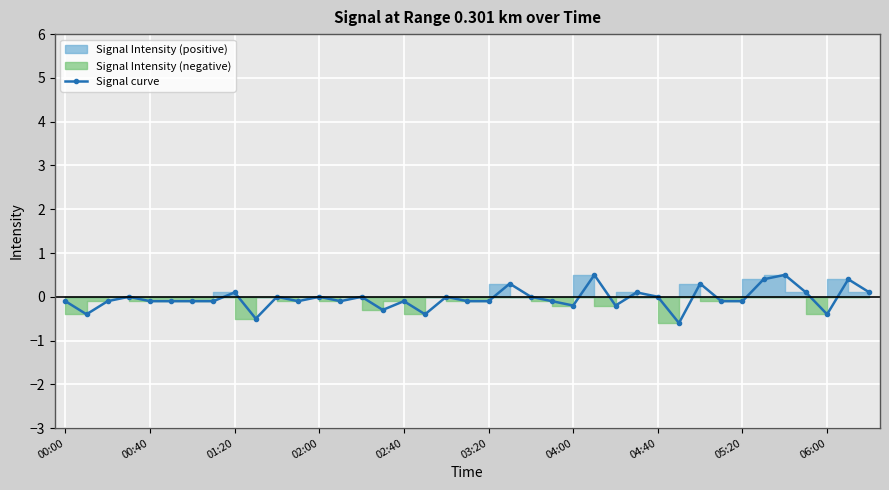

How many data points does each series have?

39